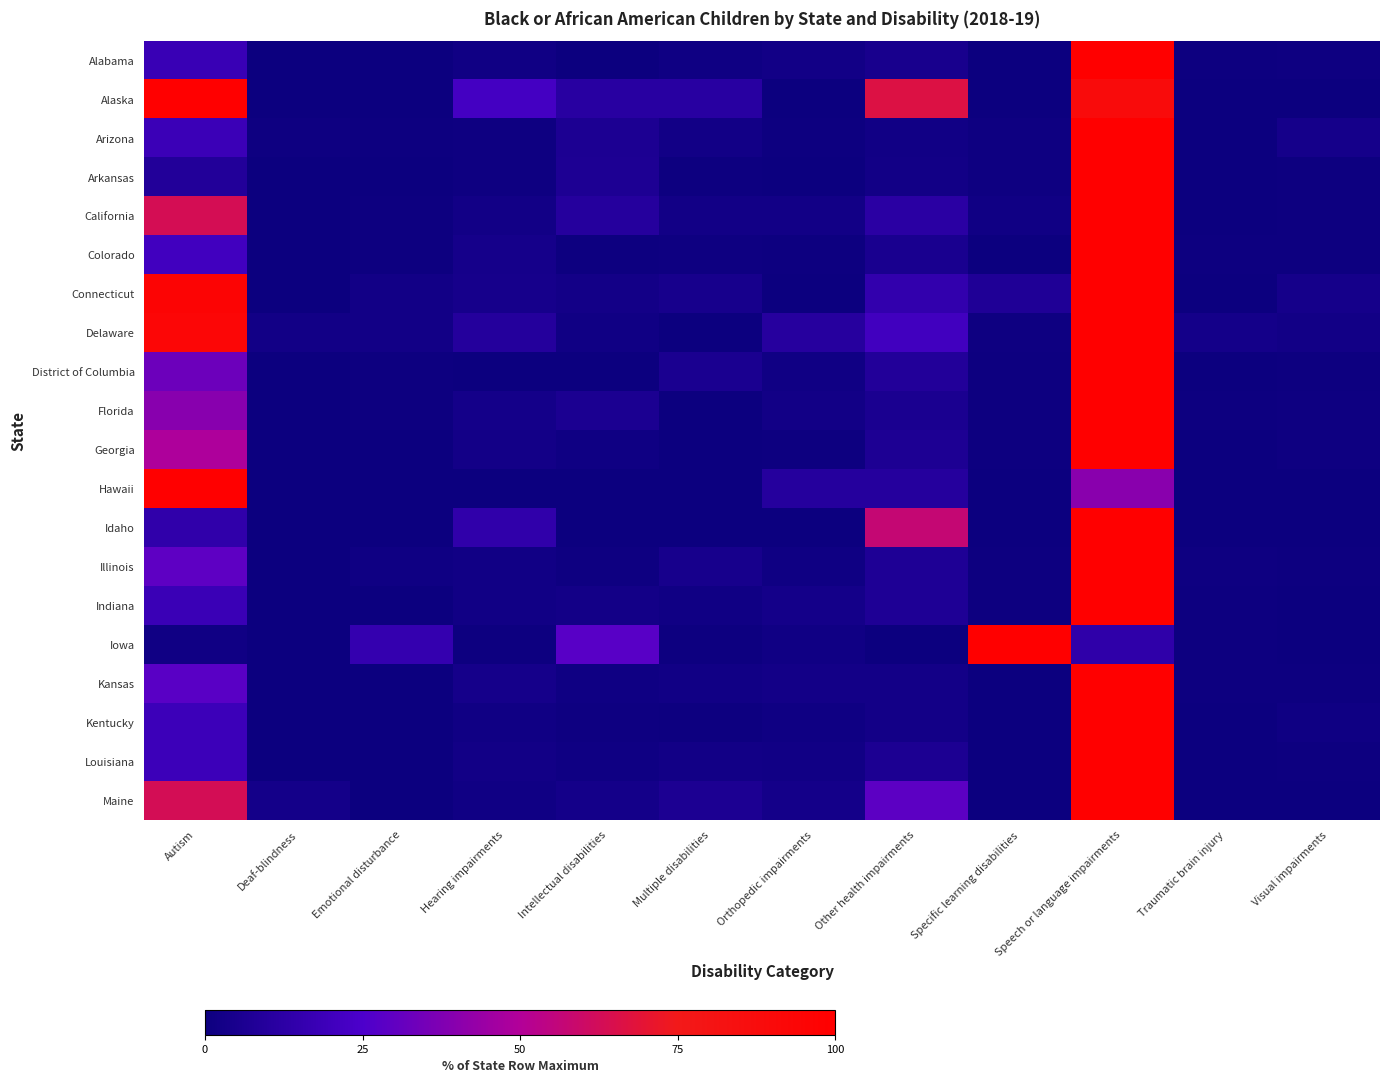

How many categories are shown in the chart?

12